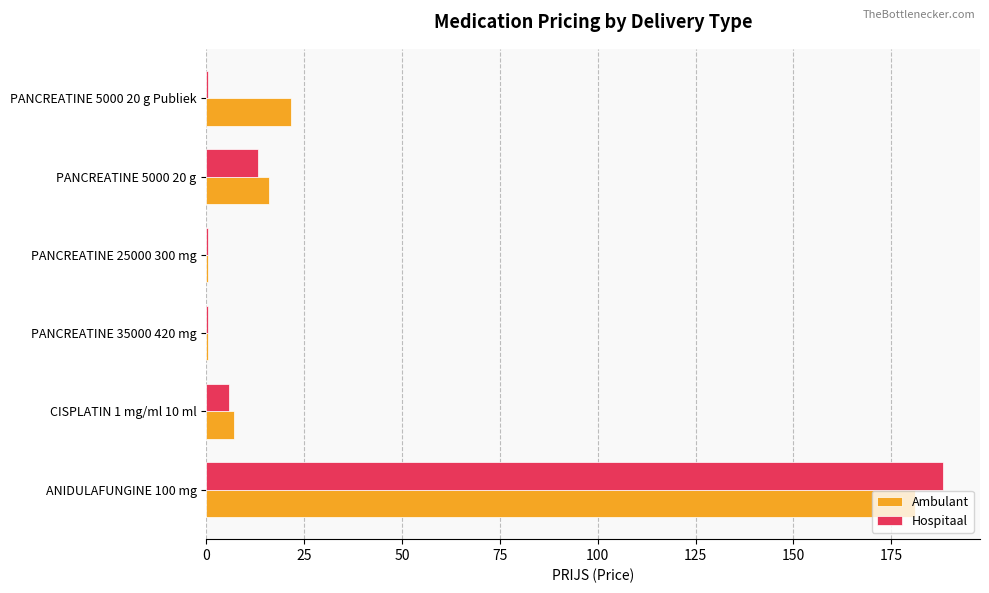

How many distinct data groups are displayed?

2